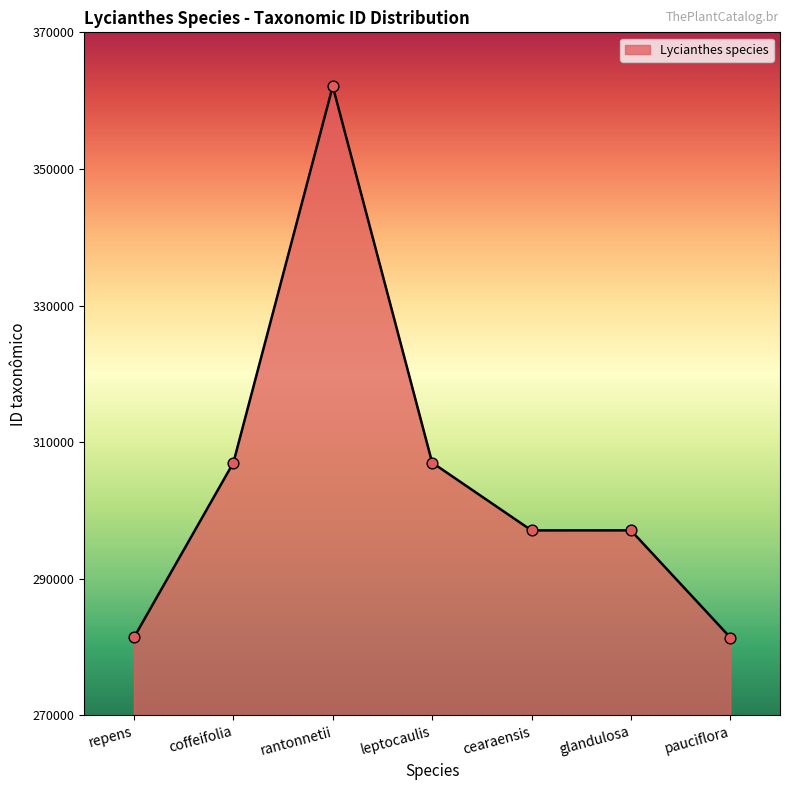

What is the ratio of the value at glandulosa to the value at rantonnetii?

0.8